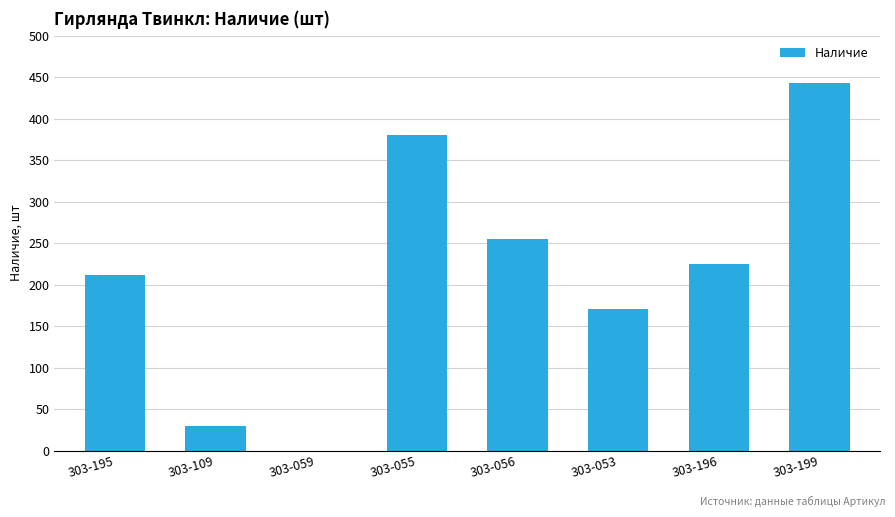

What is the difference between the values at 303-053 and 303-195?

41